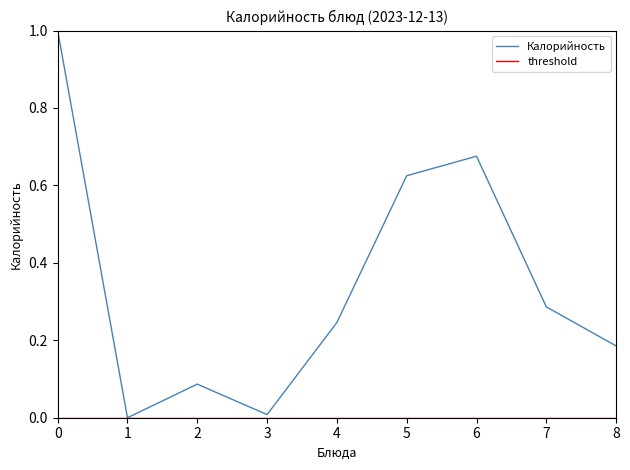

What is the greatest value displayed?

1.0